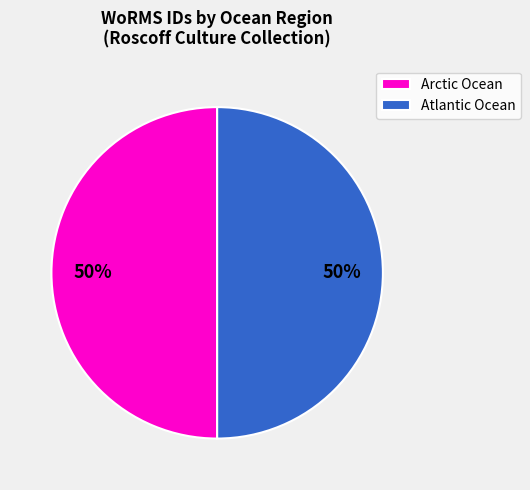

How many slices are in this pie chart?

2